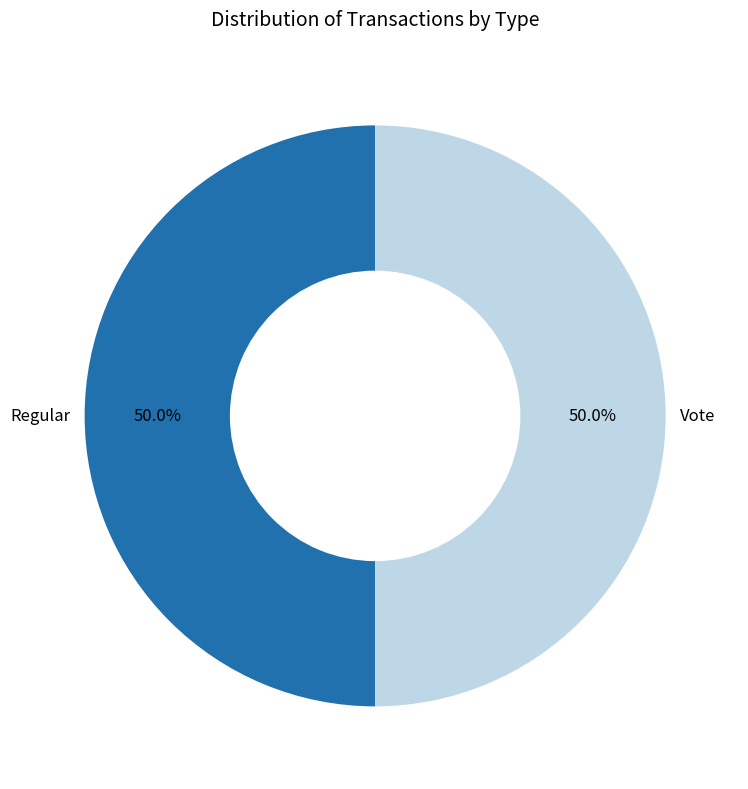

The Vote slice represents 59% of the pie. True or false?

False